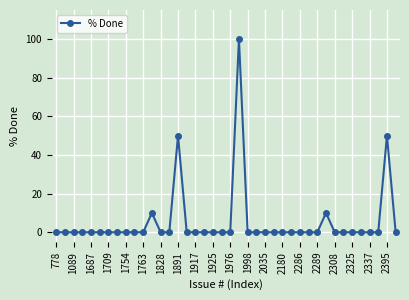

True or false: the data has more than 0 interior local peaks.

True